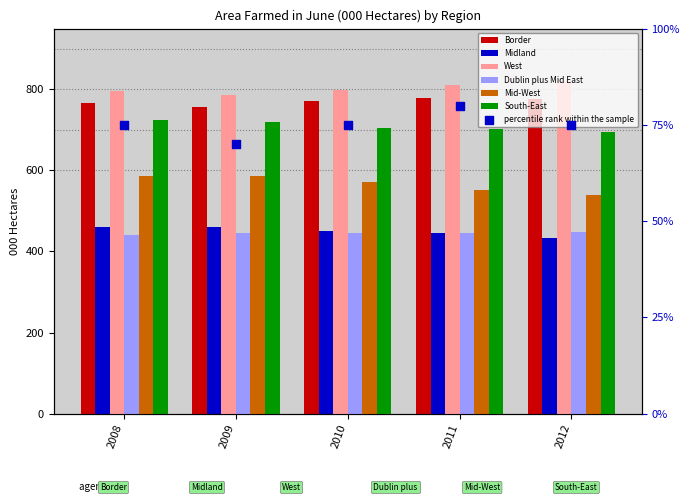

Is the value of South-East at 2010 greater than the value of Border at 2008?

No